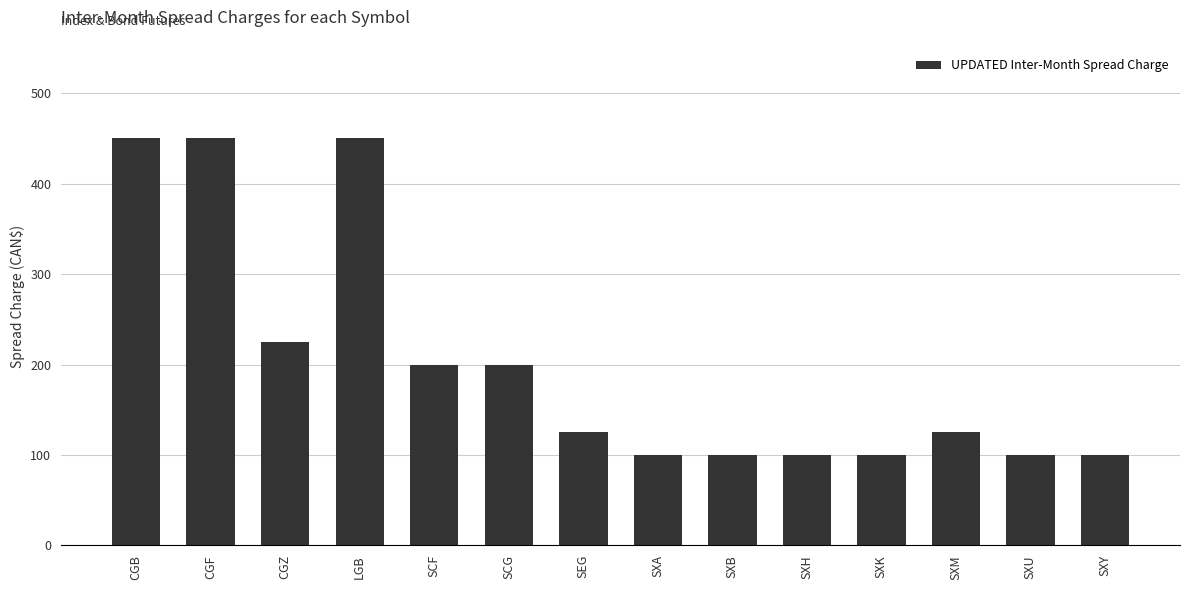

Reading left to right, list all the values displayed in this chart.

450	450	225	450	200	200	125	100	100	100	100	125	100	100